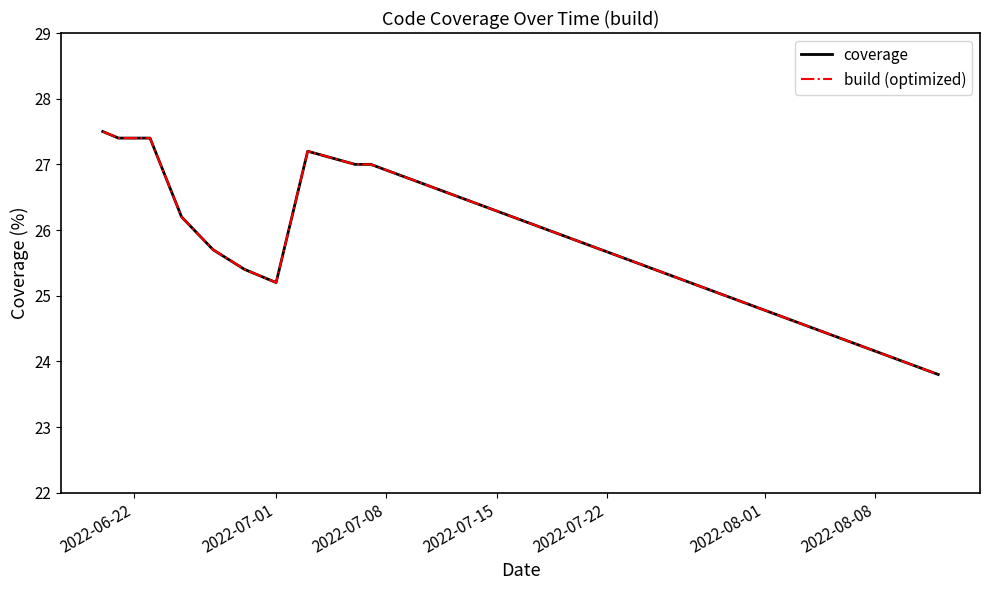

Does the chart have visible grid lines?

No